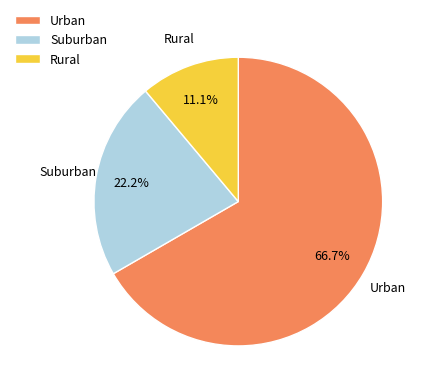

Which slice is the smallest?

Rural